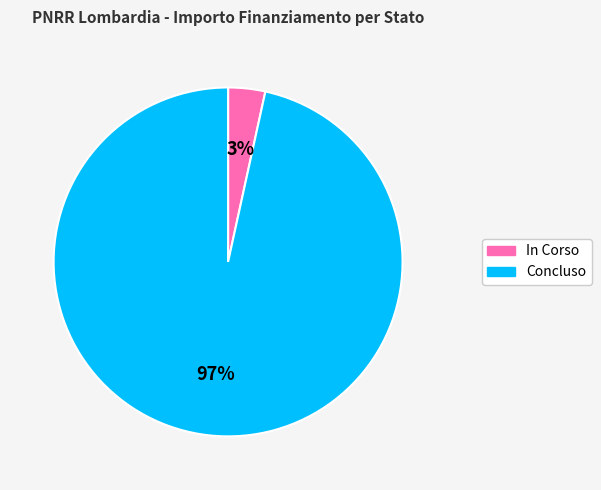

Is there a majority slice in this chart?

Yes